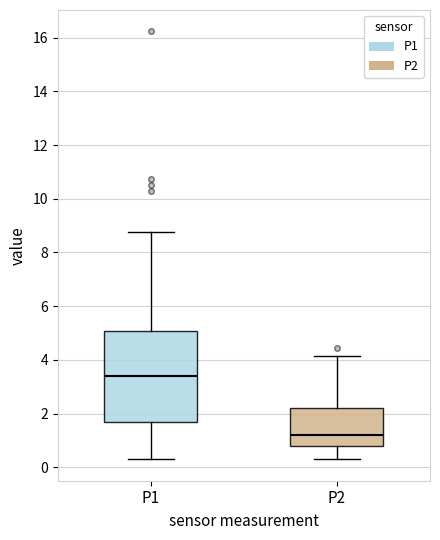

Which box is the tallest, from its lower edge to its upper edge?

P1